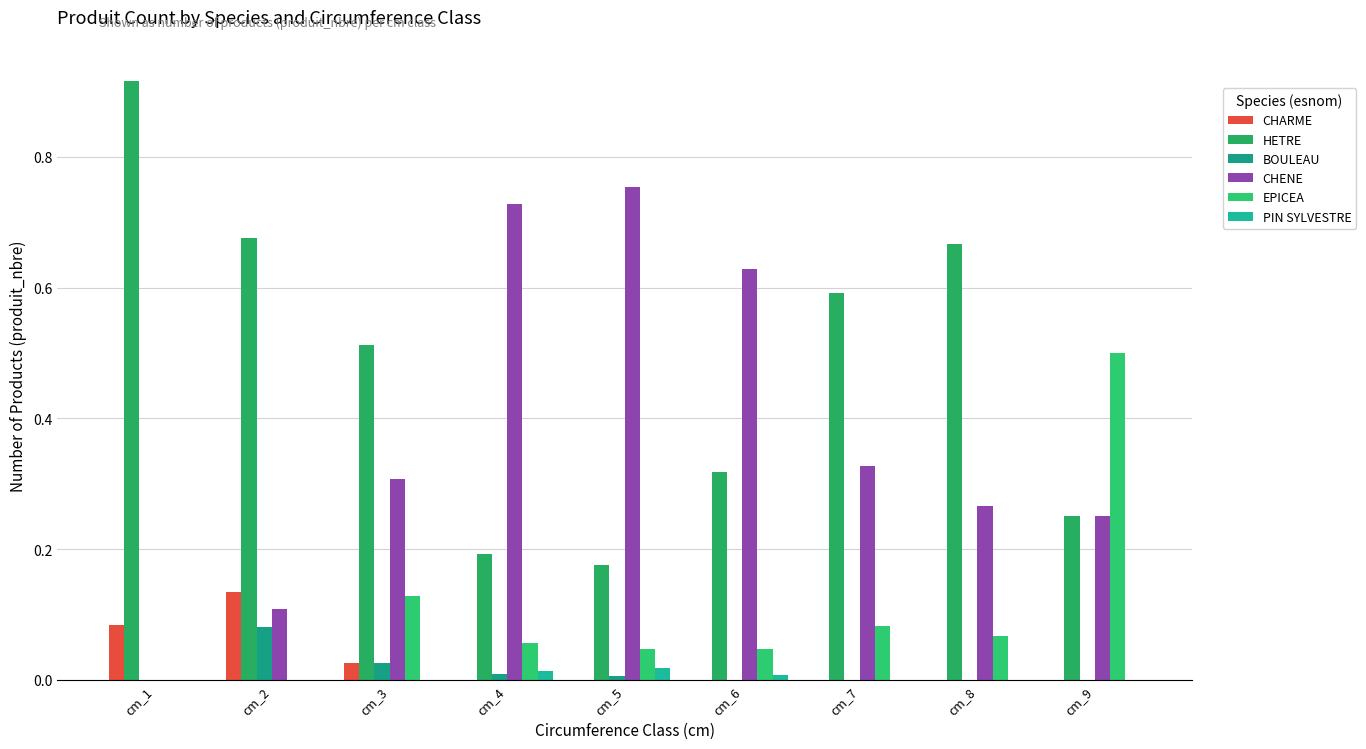

Rank the categories by BOULEAU value from highest to lowest.

cm_2, cm_3, cm_4, cm_5, cm_1, cm_6, cm_7, cm_8, cm_9